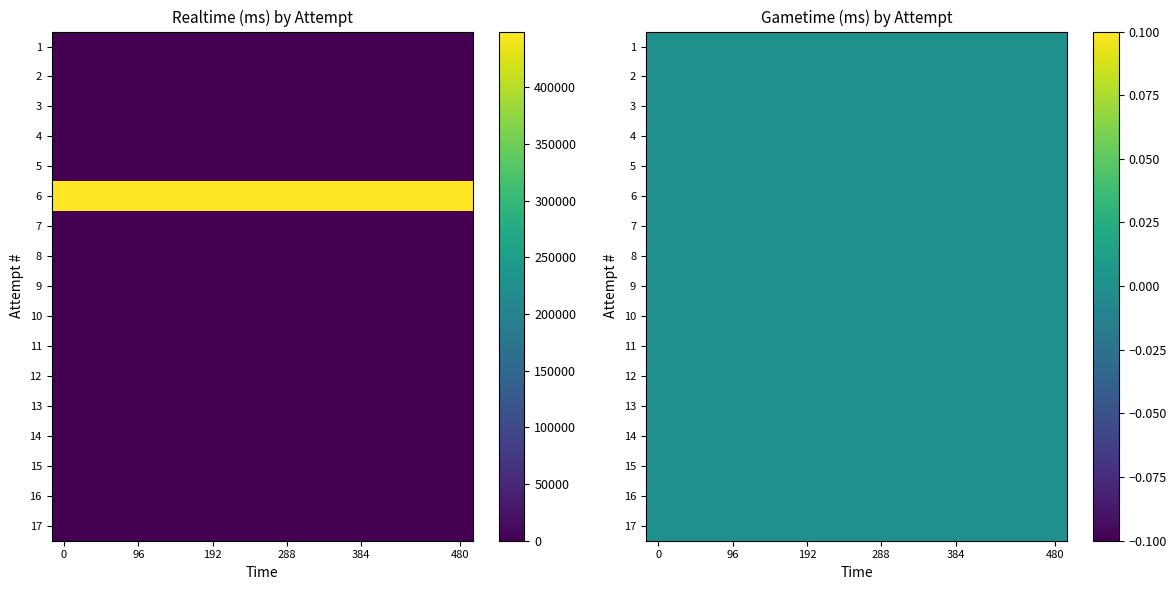

Is the value of Realtime (ms) at 15 greater than the value of Gametime (ms) at 11?

No